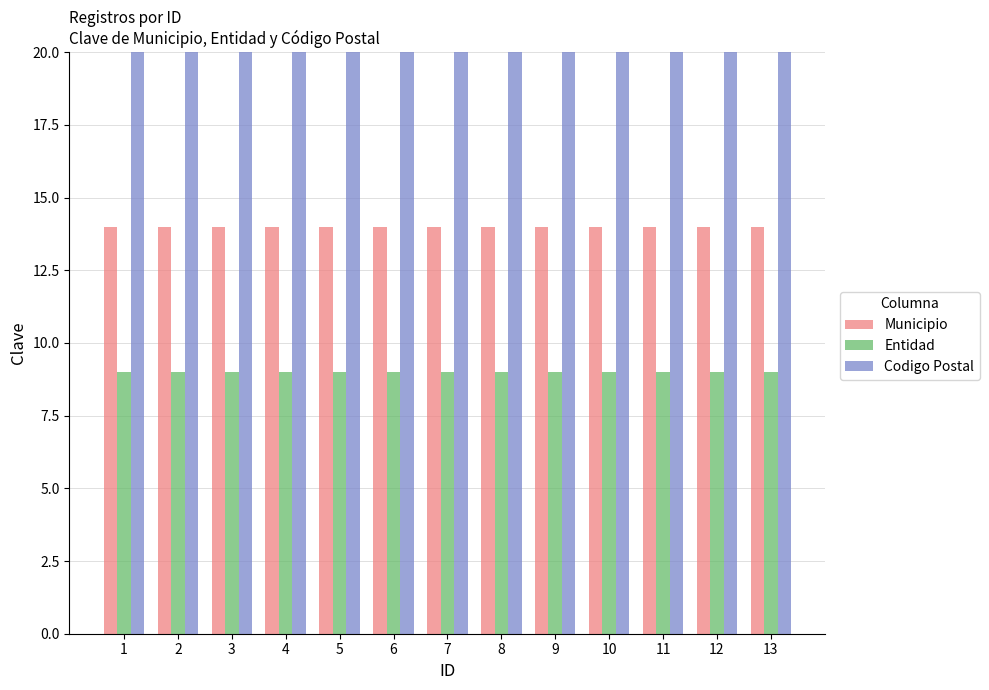

Reading right to left, what are all the values shown in this chart?

Municipio: 14	14	14	14	14	14	14	14	14	14	14	14	14
Entidad: 9	9	9	9	9	9	9	9	9	9	9	9	9
Codigo Postal: 3310	3310	3310	3310	3310	3310	3310	3310	3310	3310	3310	3310	3310